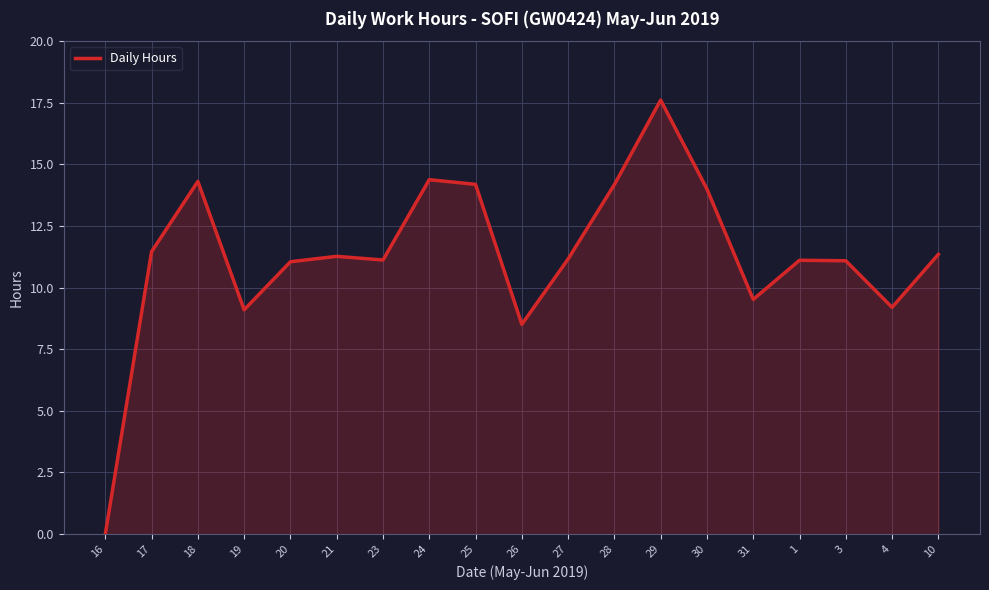

How many values are above zero?

18